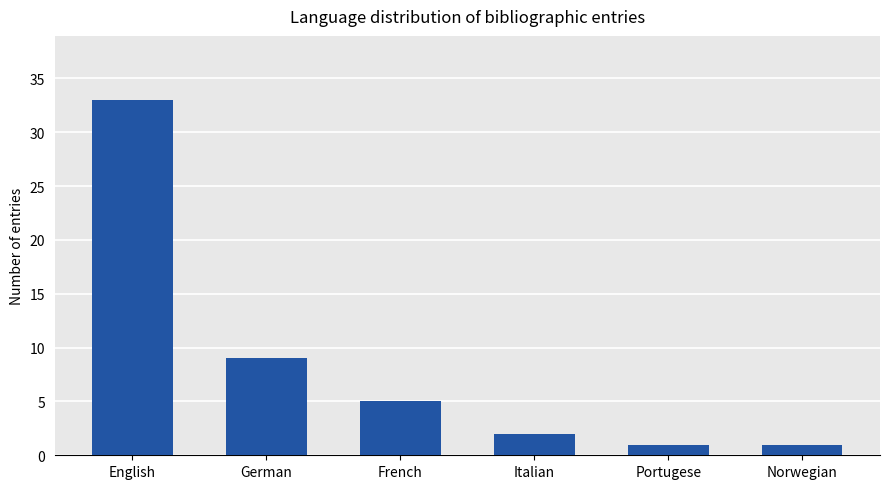

What is the difference between the maximum and minimum values?

32